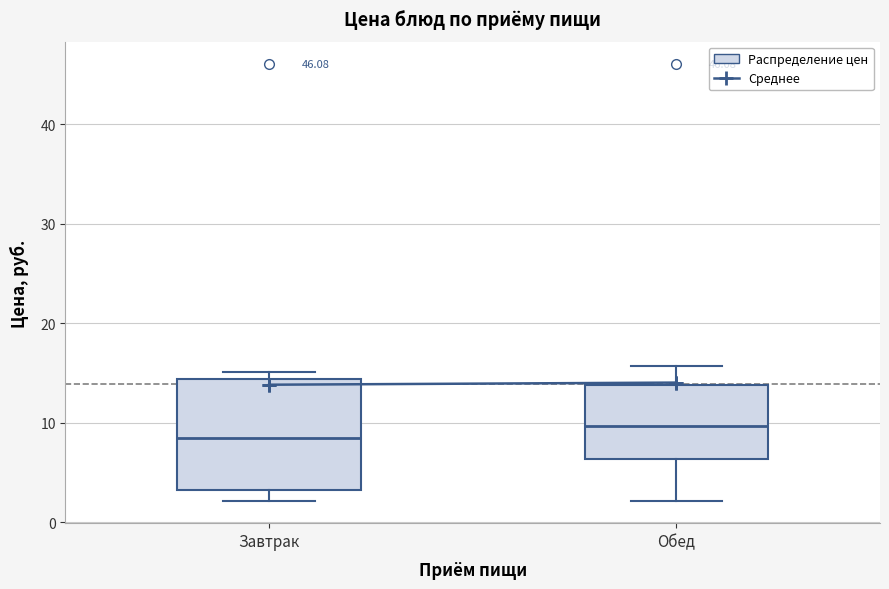

Where is the lower edge of the box for Завтрак on the y-axis? The values are not printed on the chart, so give them approximately, as read against the axis.

3